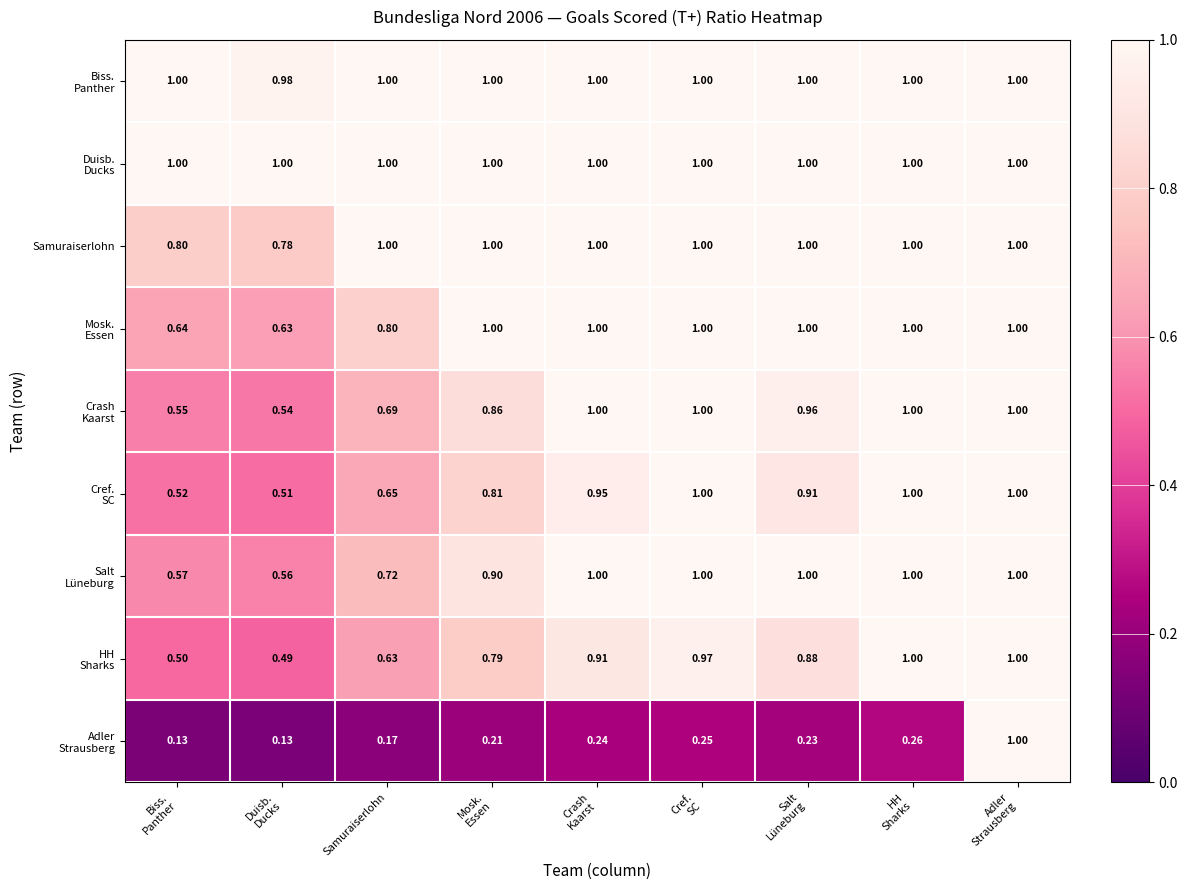

At Mosk. Essen, list the series in order from smallest to largest.

Adler Strausberg, HH Sharks, Cref. SC, Crash Kaarst, Salt Lüneburg, Biss. Panther, Duisb. Ducks, Samuraiserlohn, Mosk. Essen